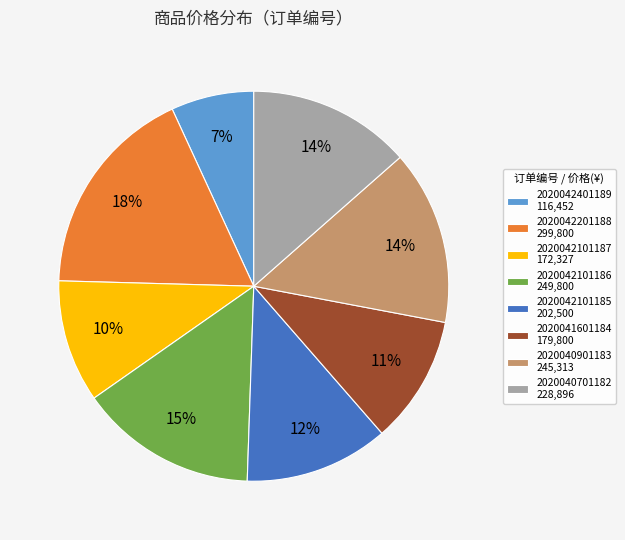

Is there a majority slice in this chart?

No